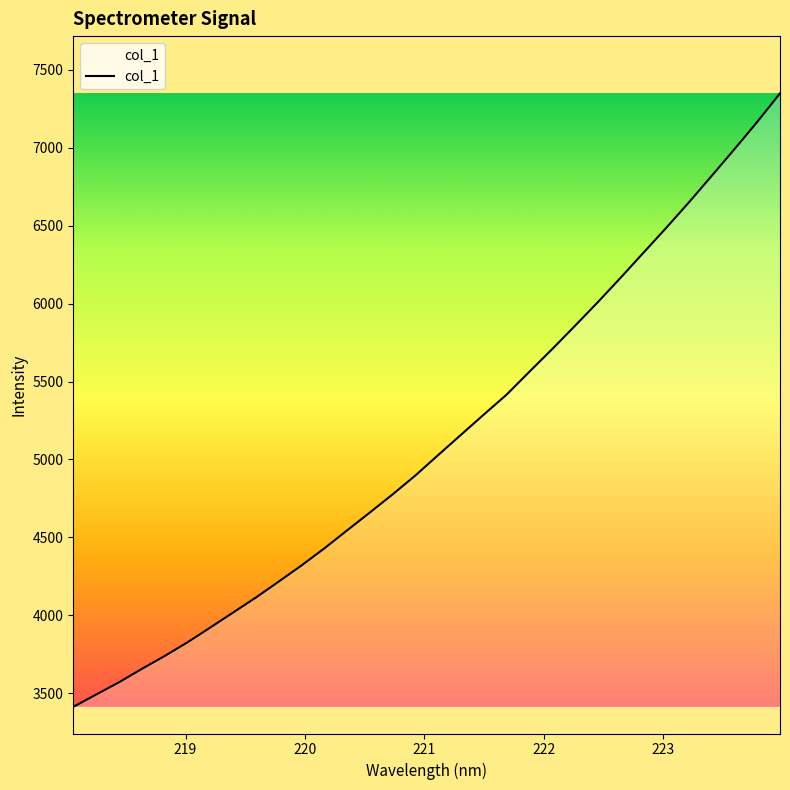

What is the difference between the maximum and minimum values?

3936.8